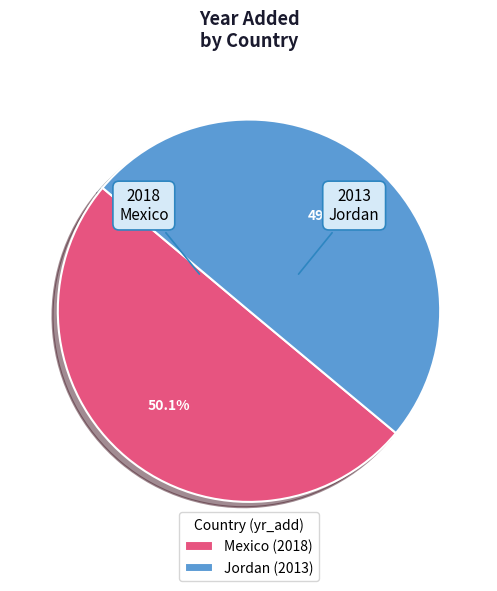

What is the ratio of the value at Mexico to the value at Jordan?

1.0